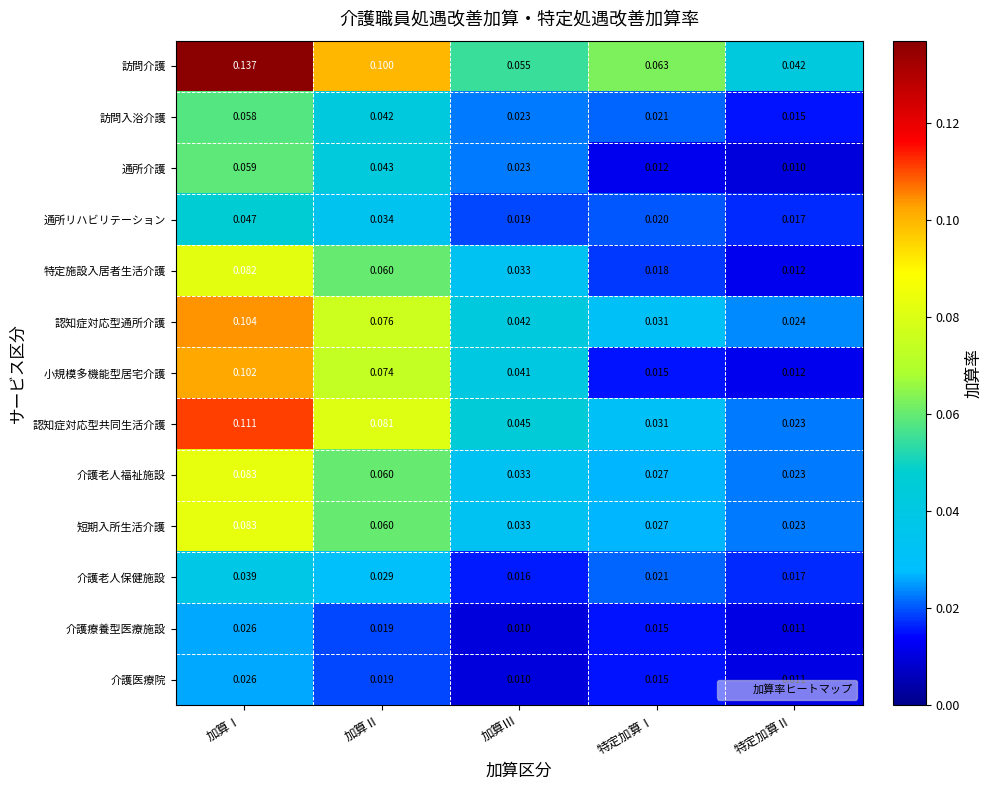

Which series has the largest total across all categories?

訪問介護